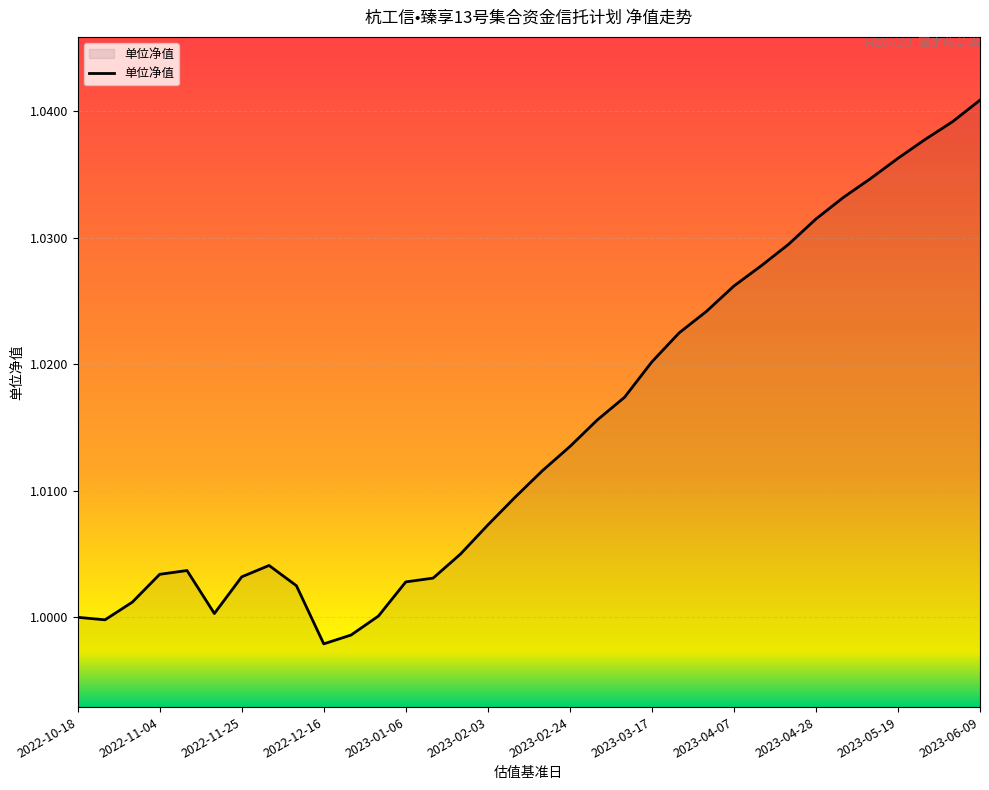

How many lines are shown in the chart?

1